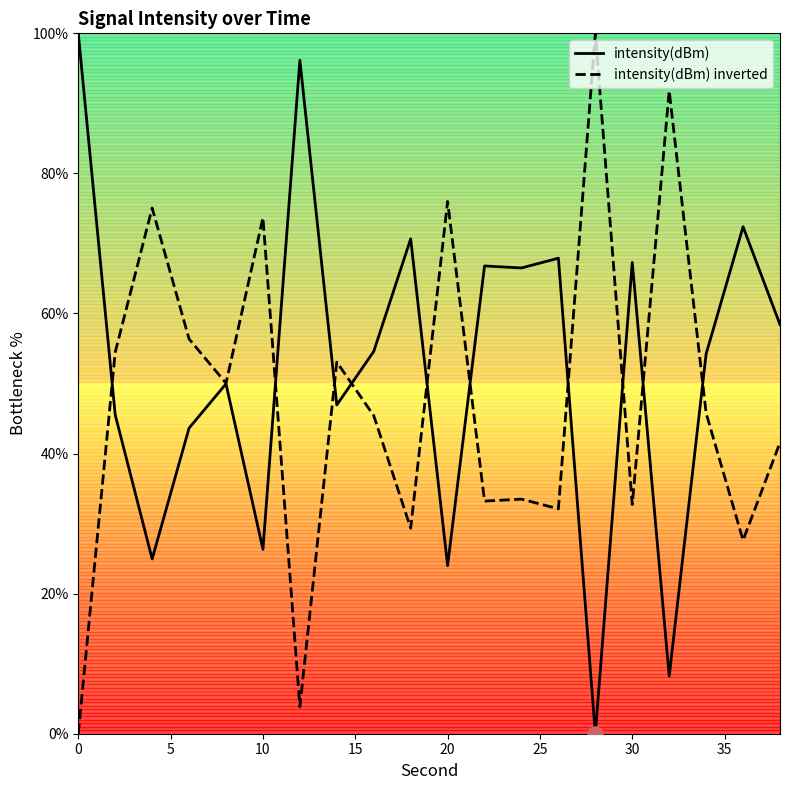

What is the highest value of the intensity(dBm) inverted series?

100.0